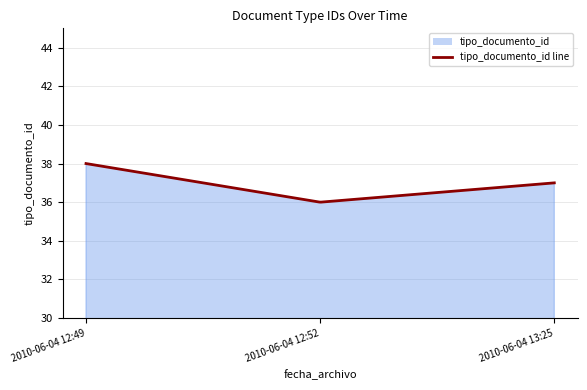

The chart shows a value of 54 at 2010-06-04 13:25. True or false?

False